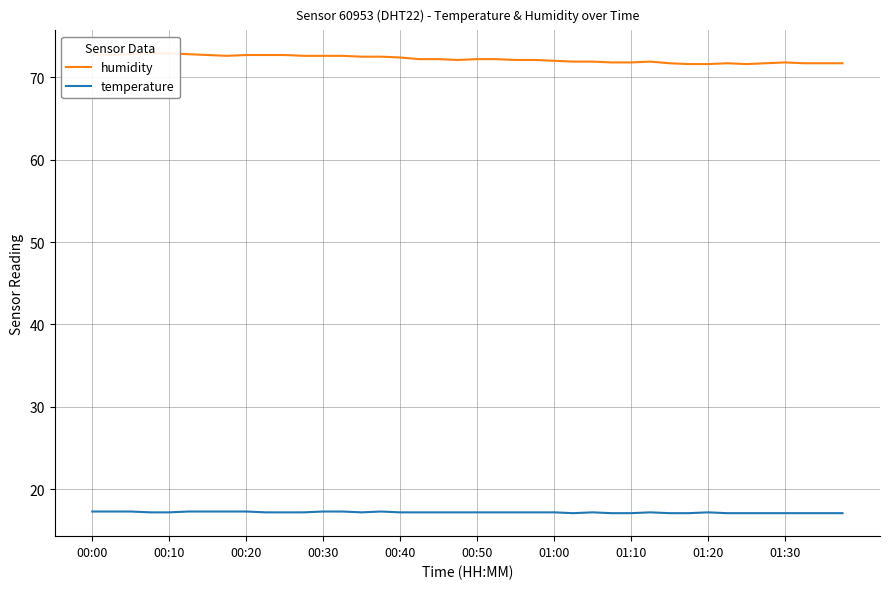

The value of temperature at 00:30 is 17.3. True or false?

True